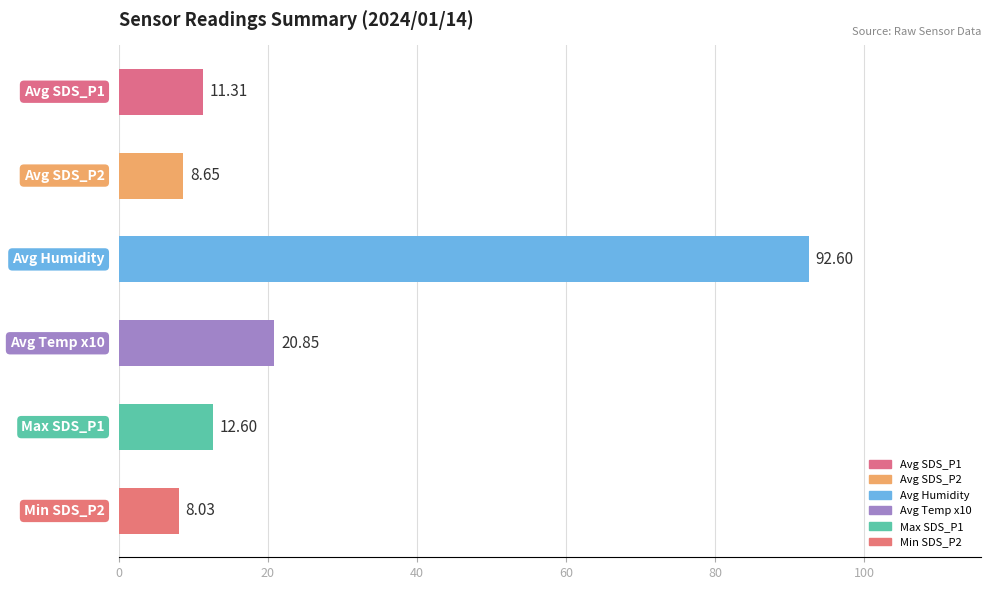

What is the sum of all values?

154.0